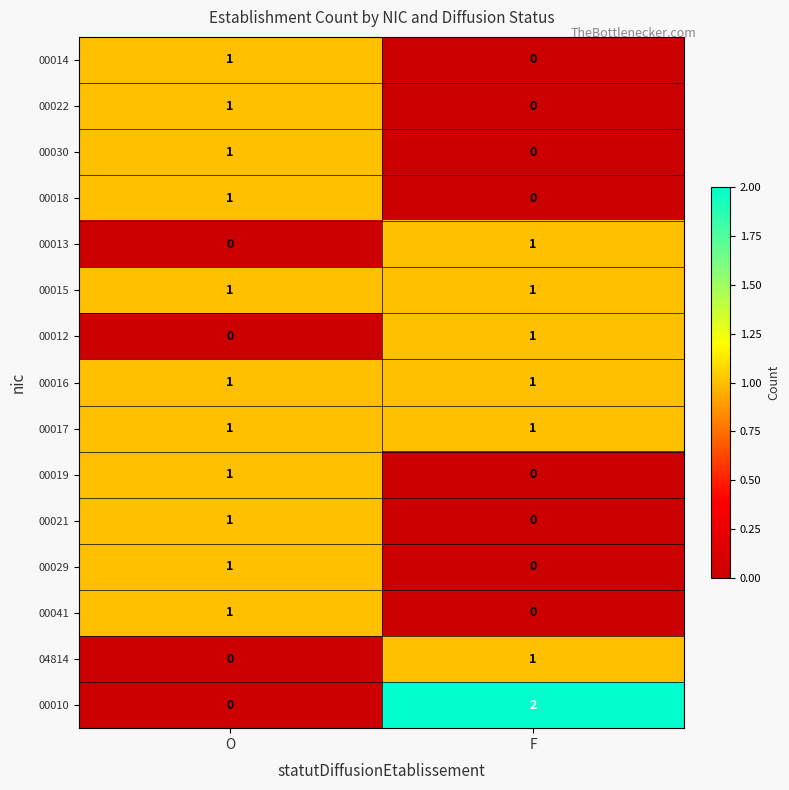

Between O and F, which series saw the biggest shift?

00010